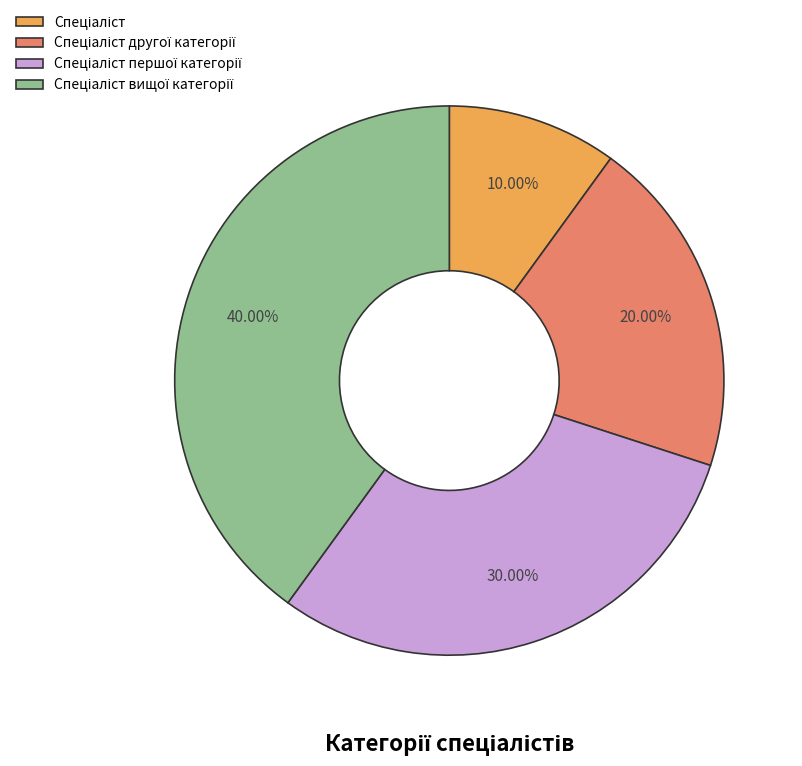

Is there any slice that represents more than half of the pie?

No